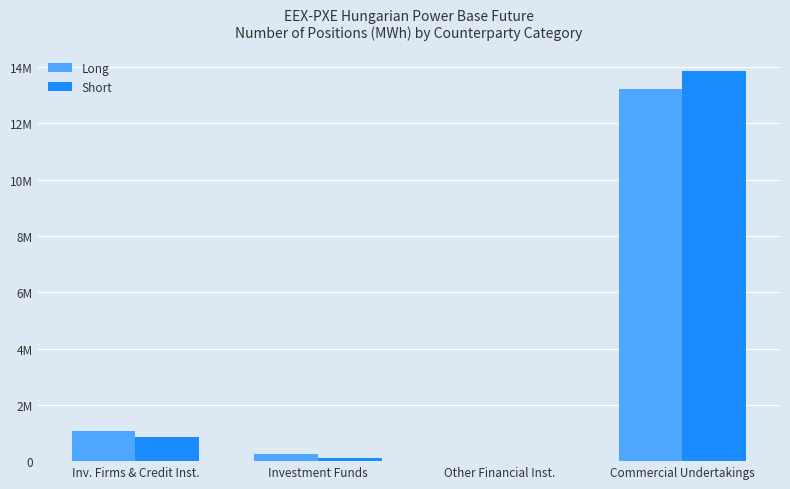

Rank the series by their average value, from highest to lowest.

Short, Long